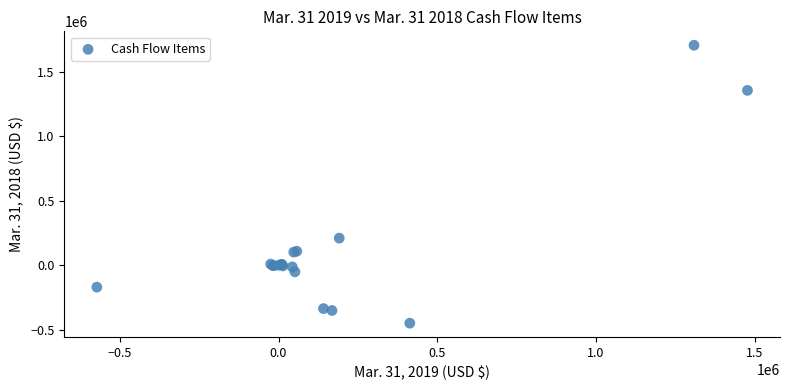

What Y value in the scatter plot is closest to 628748?

210701